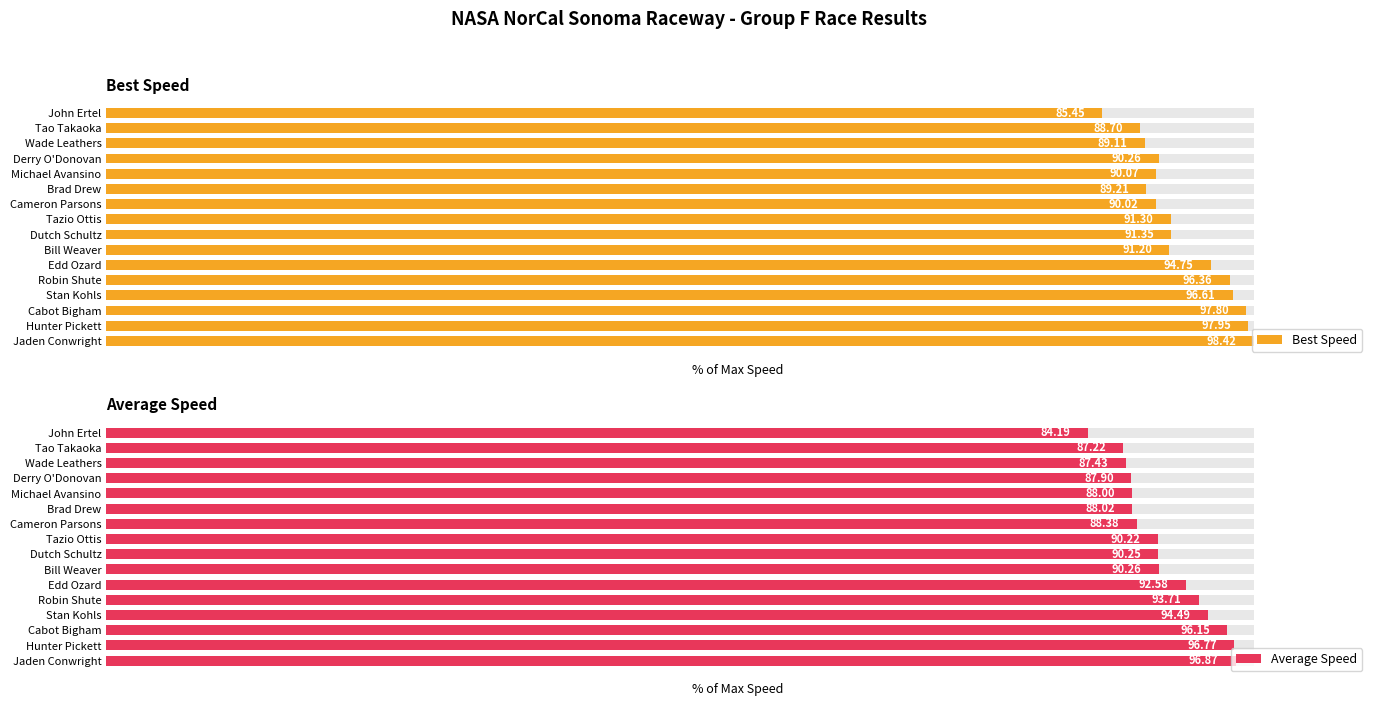

The value of Average Speed at Stan Kohls is 47.6. True or false?

False